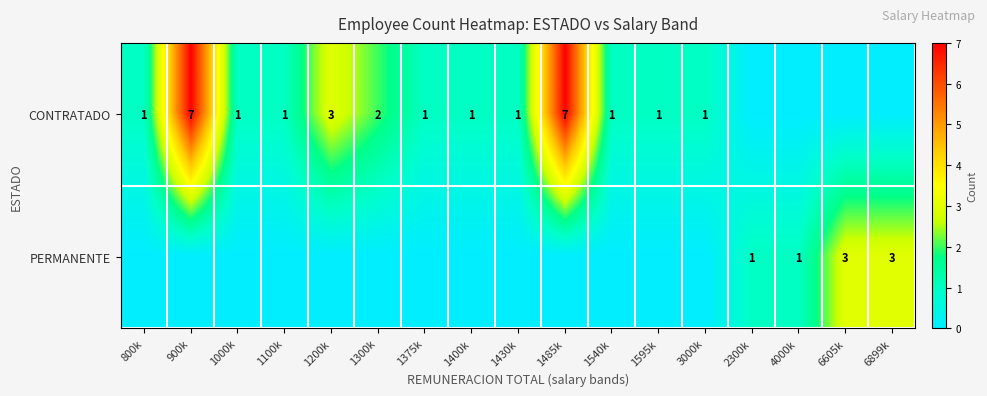

The CONTRATADO series shows 2 at 1540k. True or false?

False